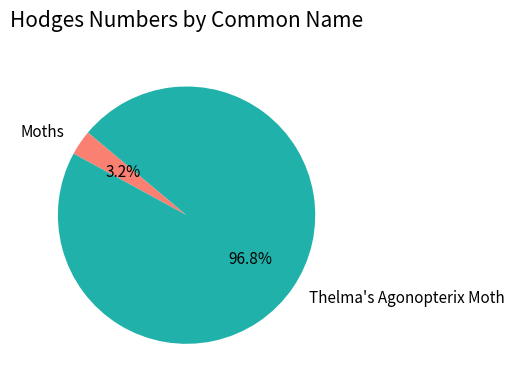

To the nearest percent, what is the difference between the Thelma's Agonopterix Moth and Moths slice percentages?

94%